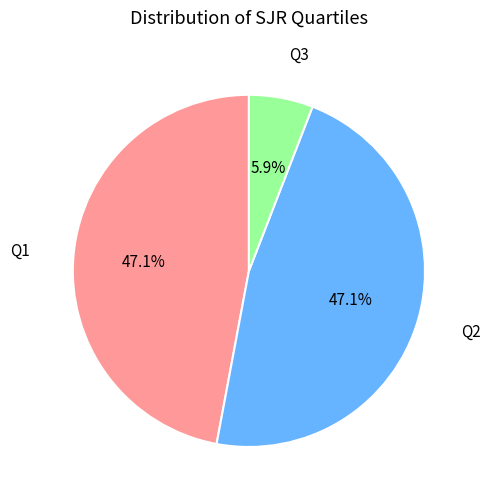

Is there a majority slice in this chart?

No